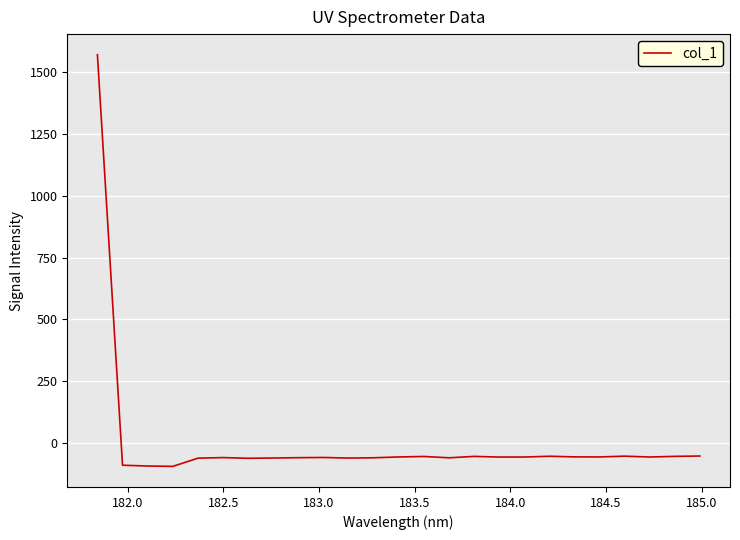

What is the minimum value shown in the chart?

-94.6